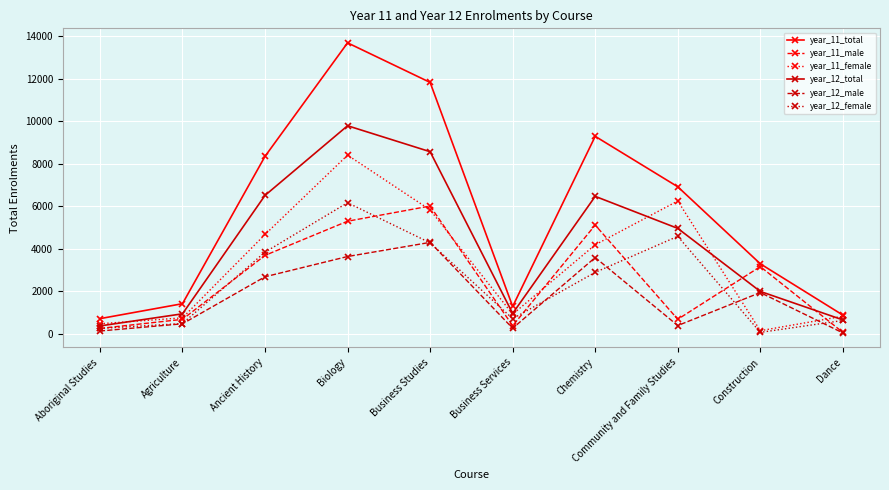

What is the average value of the year_12_female series?

2381